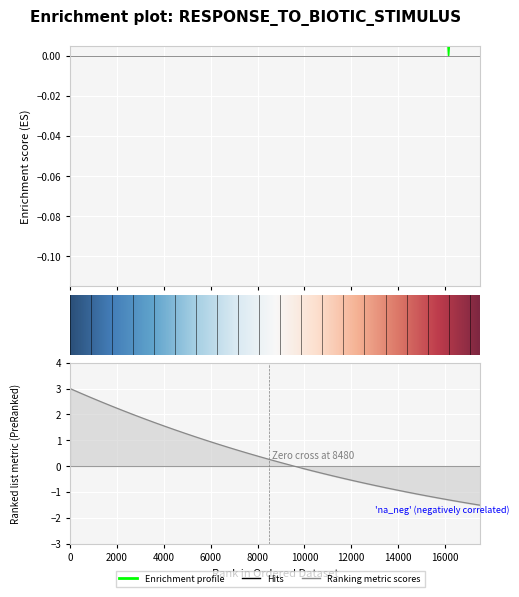

Count the number of values greater than 0.

39